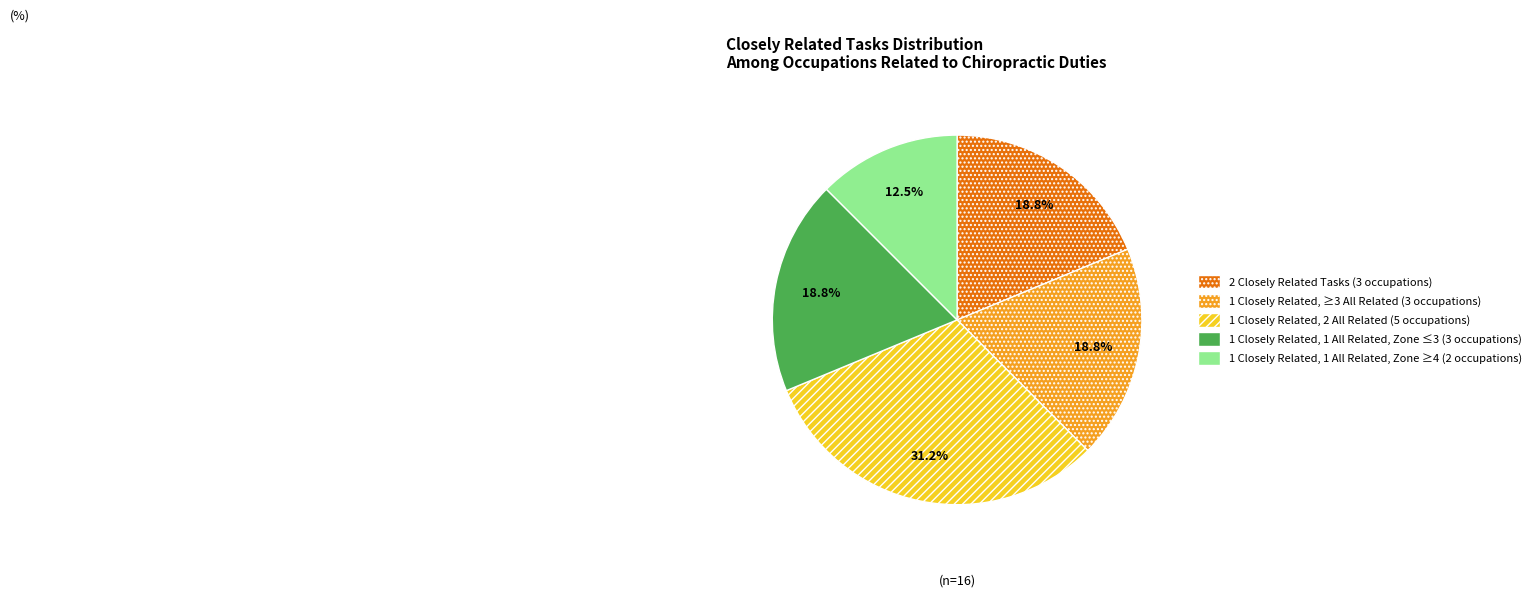

Is there any slice that represents more than half of the pie?

No